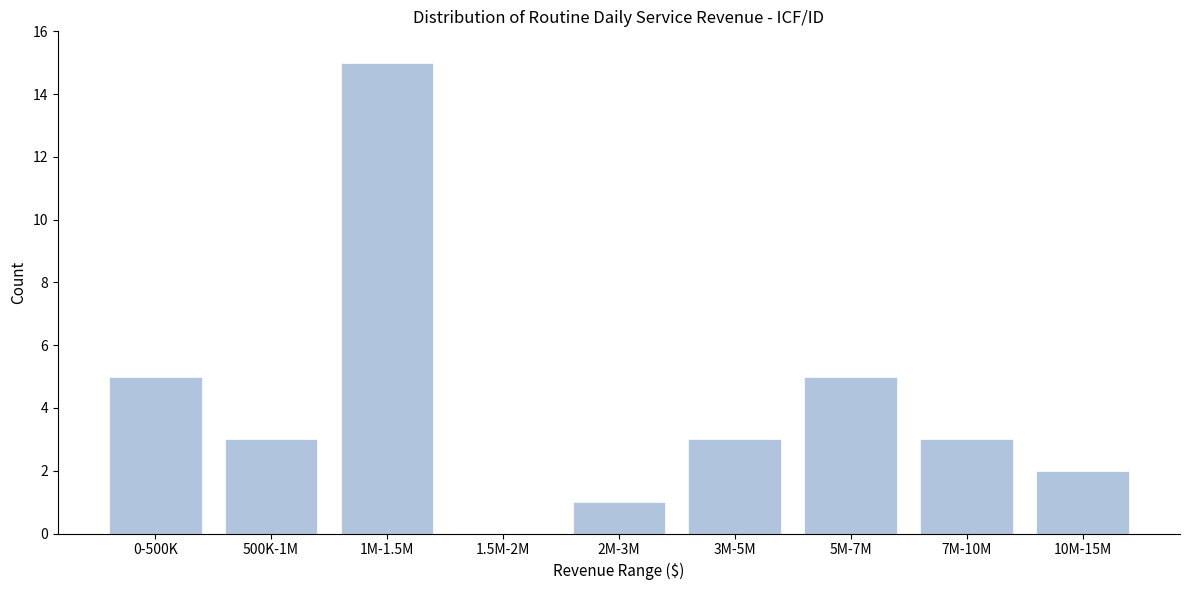

Reading left to right, what are all the values shown in this chart?

0-500K=5	500K-1M=3	1M-1.5M=15	1.5M-2M=0	2M-3M=1	3M-5M=3	5M-7M=5	7M-10M=3	10M-15M=2